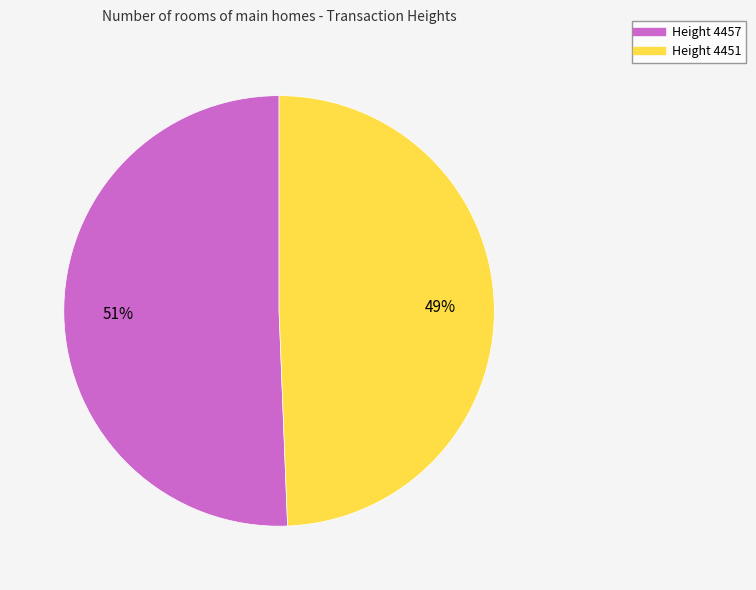

To the nearest percent, what is the average slice percentage?

50%